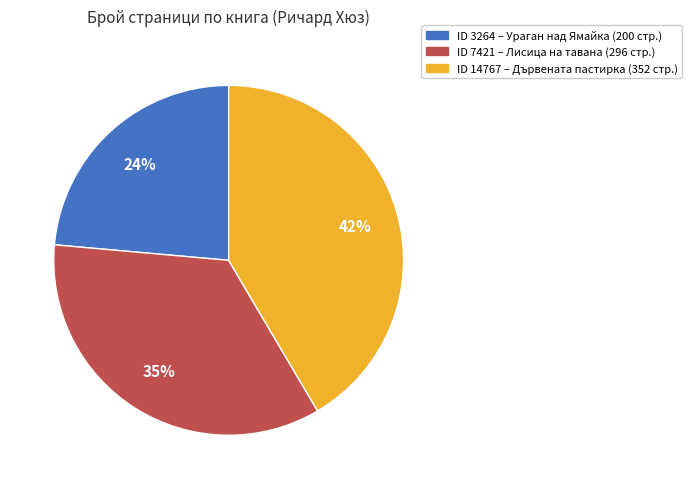

To the nearest percent, what is the difference between the largest and smallest slice percentages?

18%